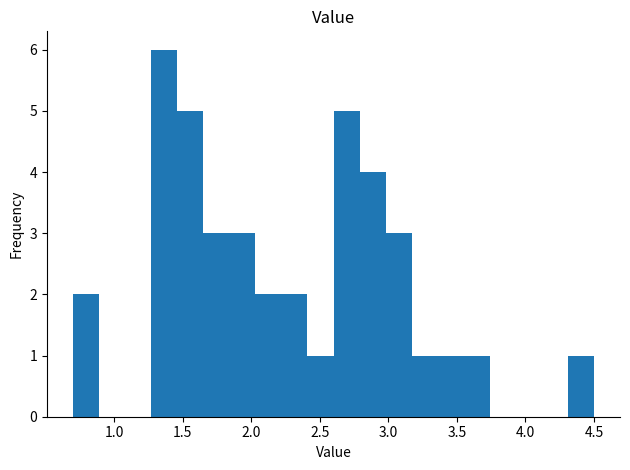

Around what value on the x-axis is the tallest bar? Give the approximate position of its centre, as read against the axis.

1.35